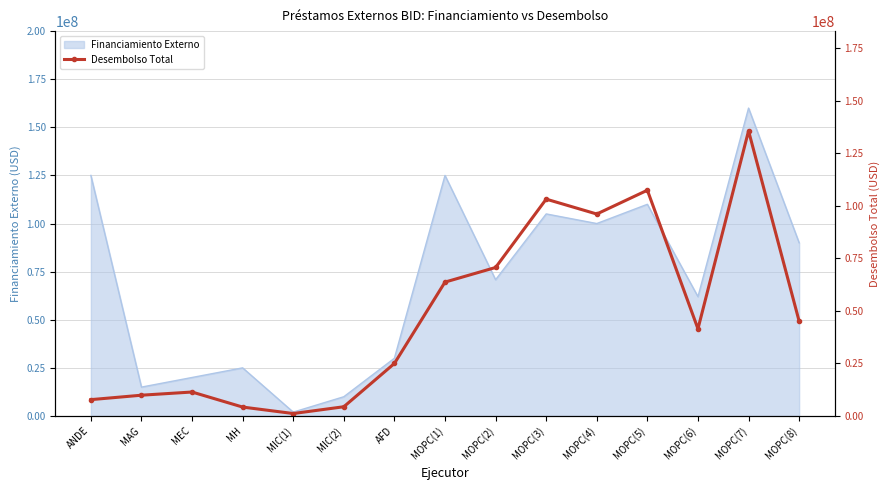

True or false: Financiamiento Externo has a value of 125000000 at ANDE.

True